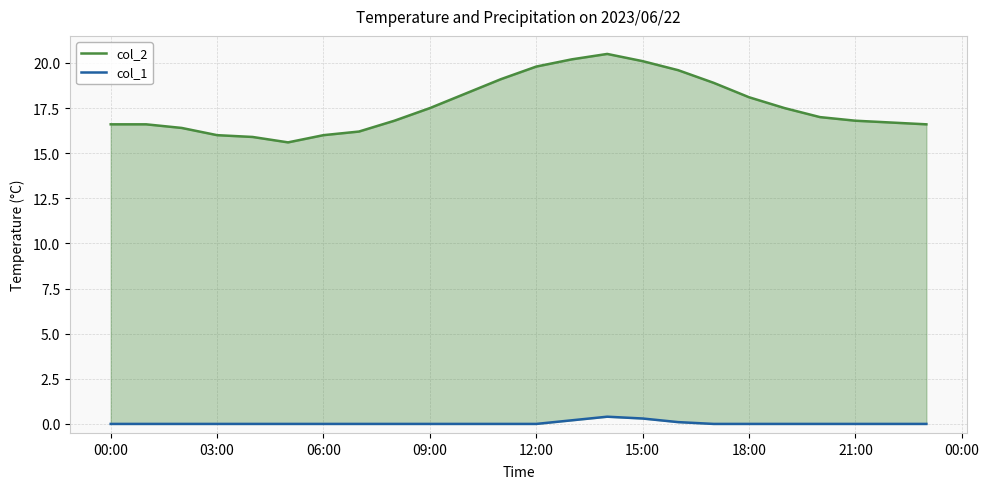

In col_2, how many points are higher than both neighbors (excluding endpoints)?

1